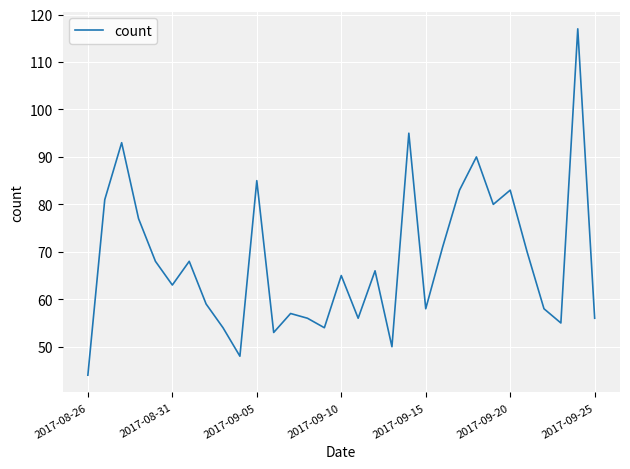

What is the sum of all values?

2113